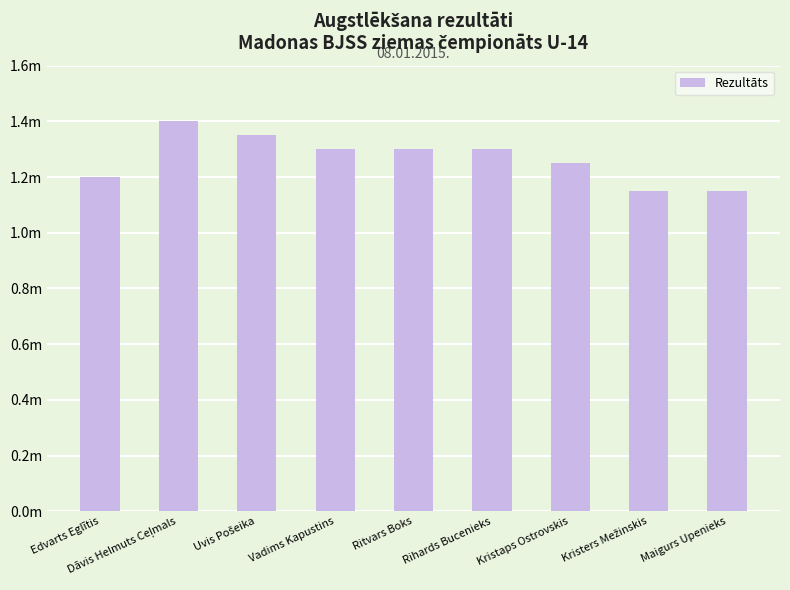

Does the chart contain any negative values?

No